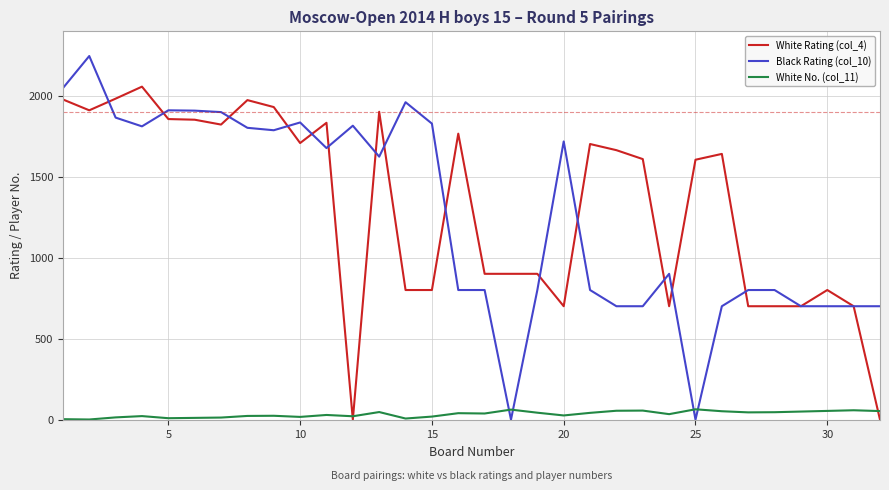

True or false: White No. (col_11) and Black Rating (col_10) cross at least once.

True